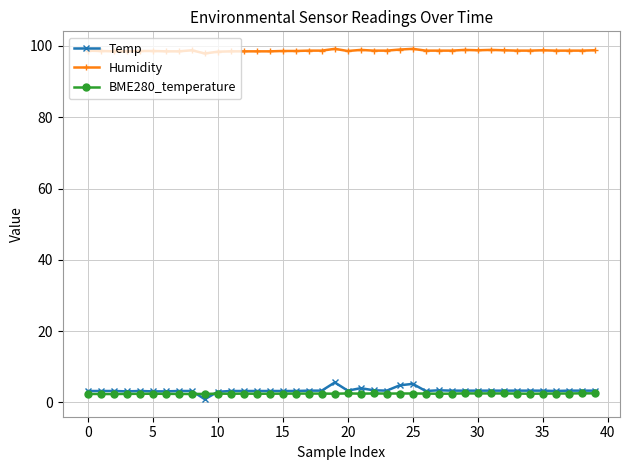

True or false: BME280_temperature and Temp intersect in this chart.

True